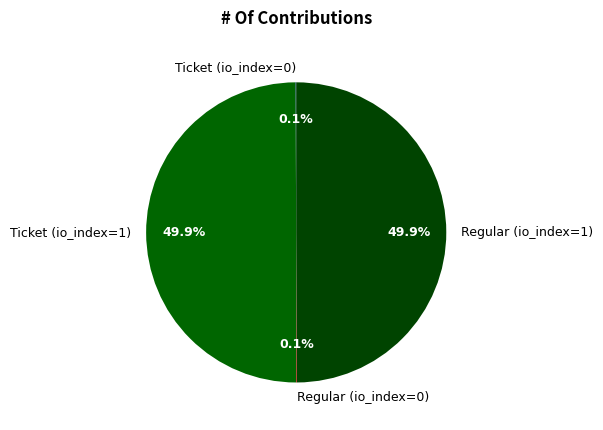

What percentage is NOT represented by Regular (io_index=1)?

50.1%